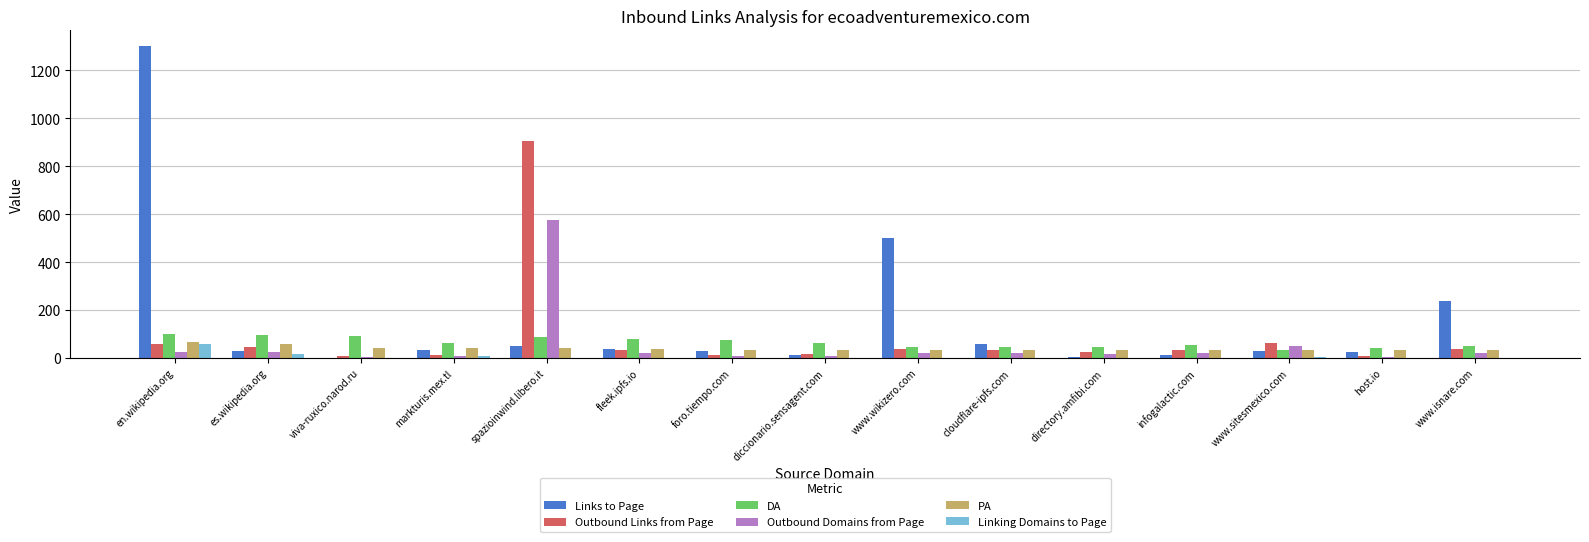

Where does the PA series first go above 33?

en.wikipedia.org